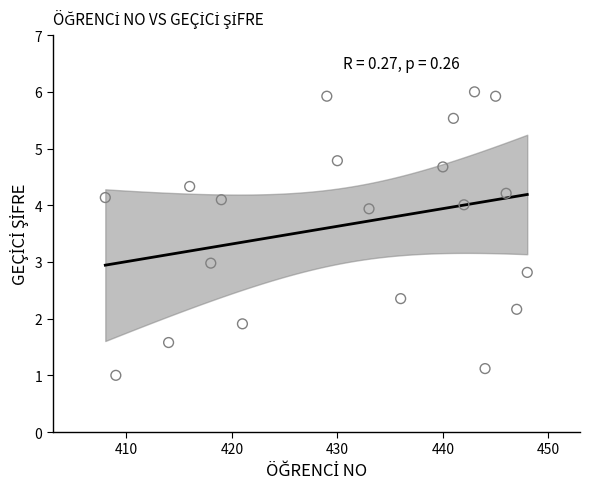

What is the range of X values (max minus min)?

40.0